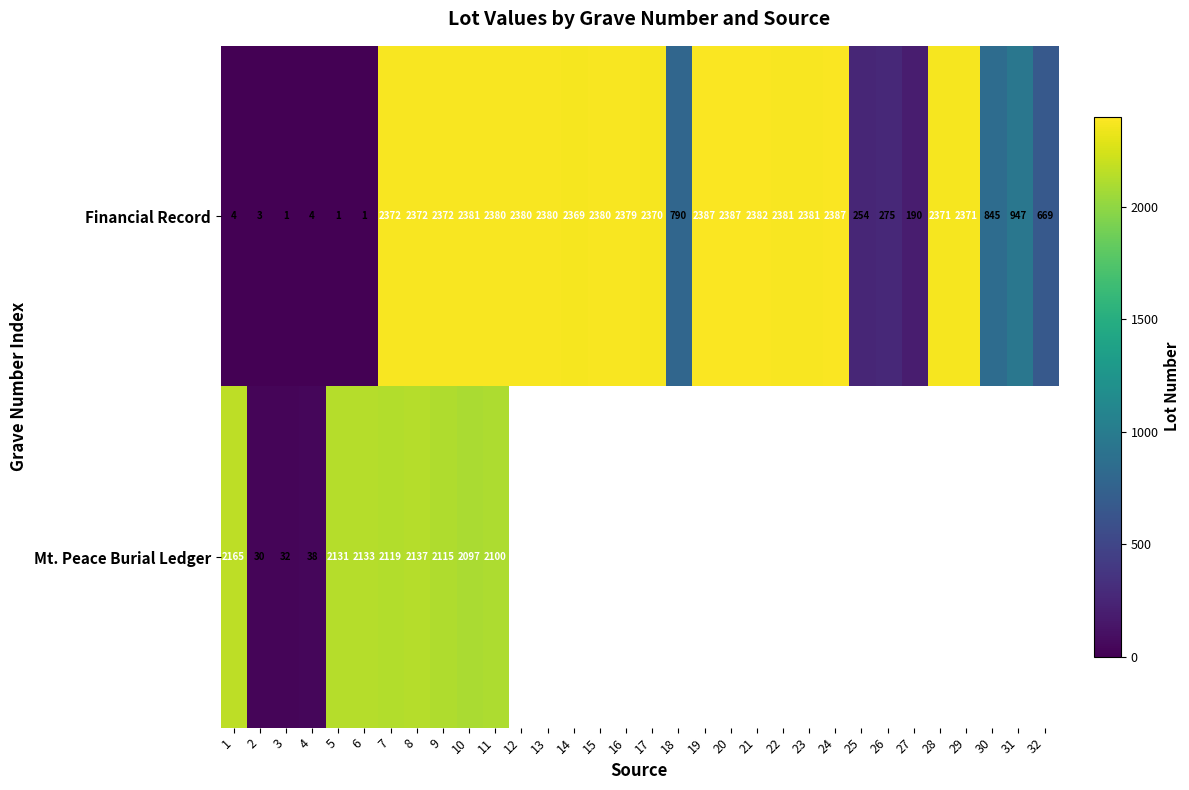

The Financial Record series shows 1119 at 12. True or false?

False